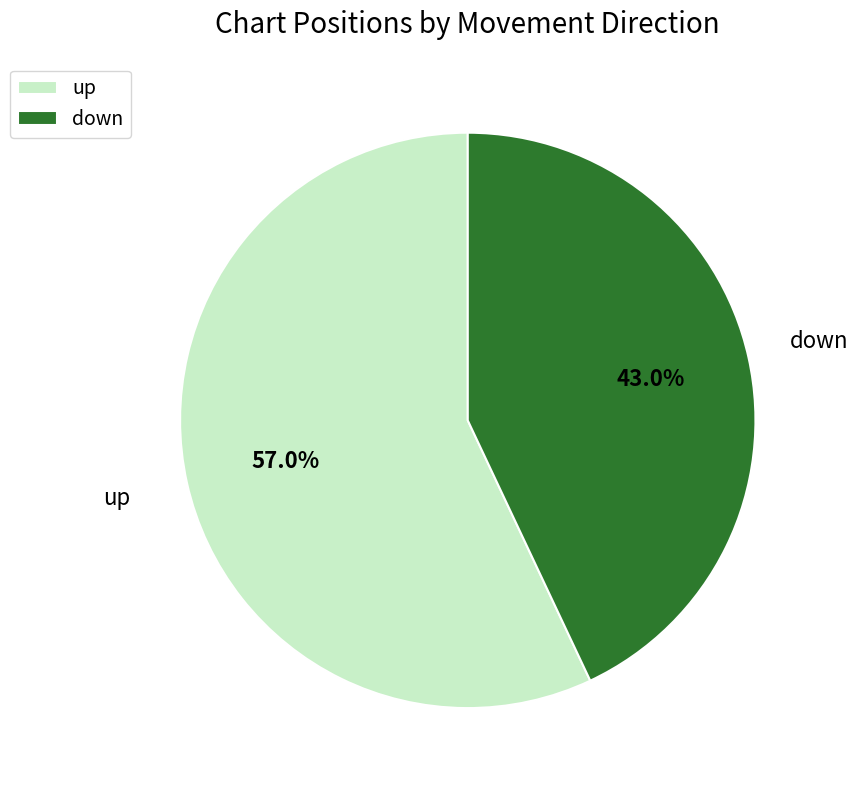

What is the smallest slice in the pie chart?

down